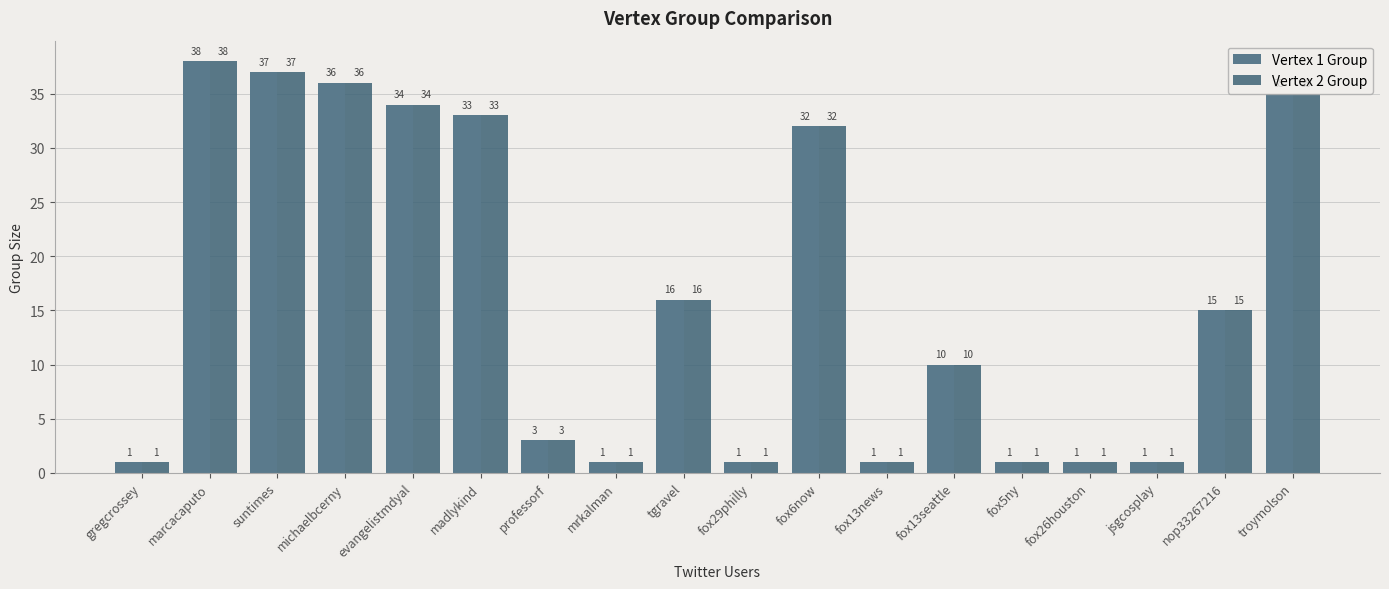

How many bars are there in total?

36